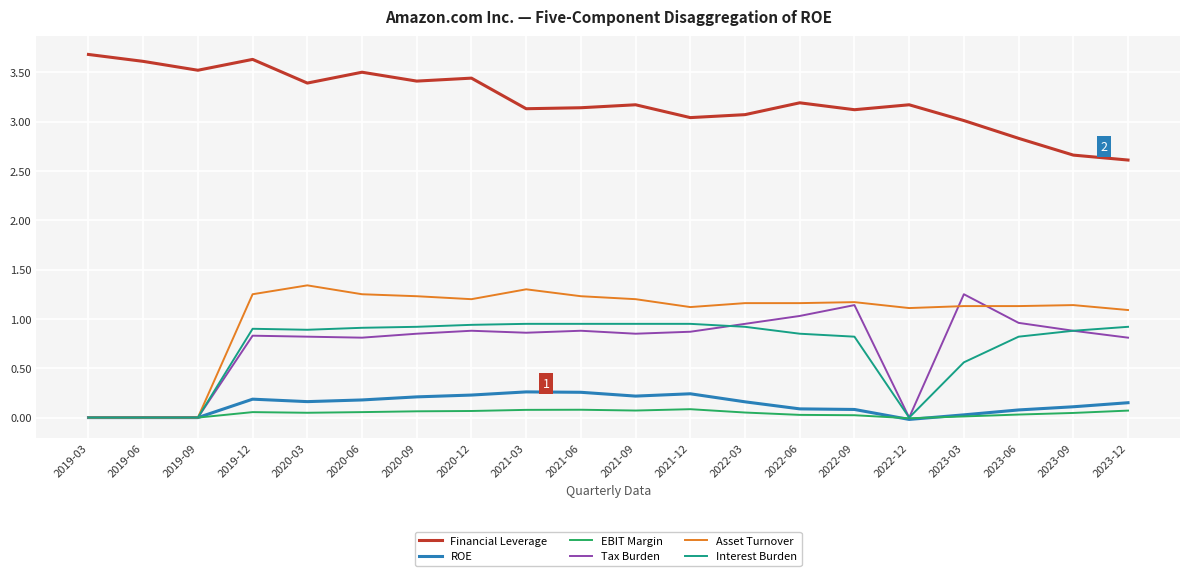

At 2020-03, list the series in order from smallest to largest.

EBIT Margin, ROE, Tax Burden, Interest Burden, Asset Turnover, Financial Leverage